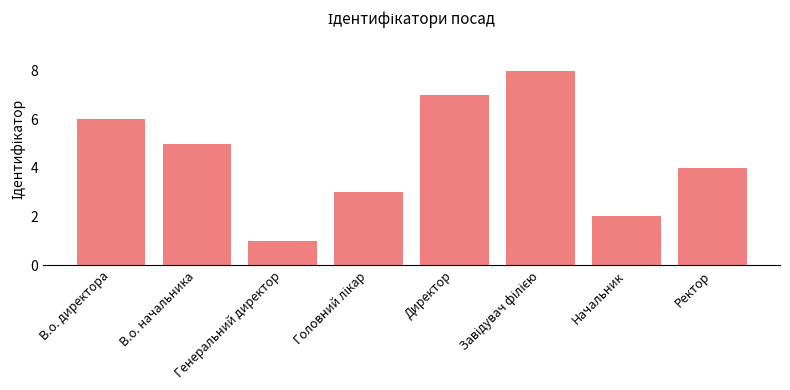

What is the smallest value displayed?

1